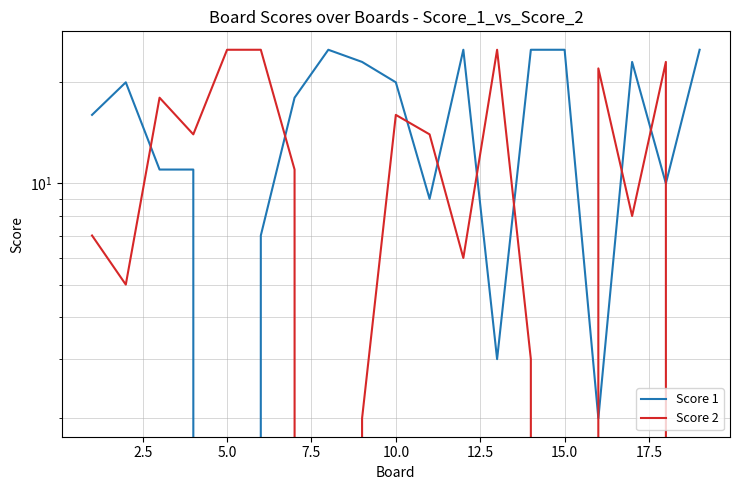

Count the number of categories in the chart.

19